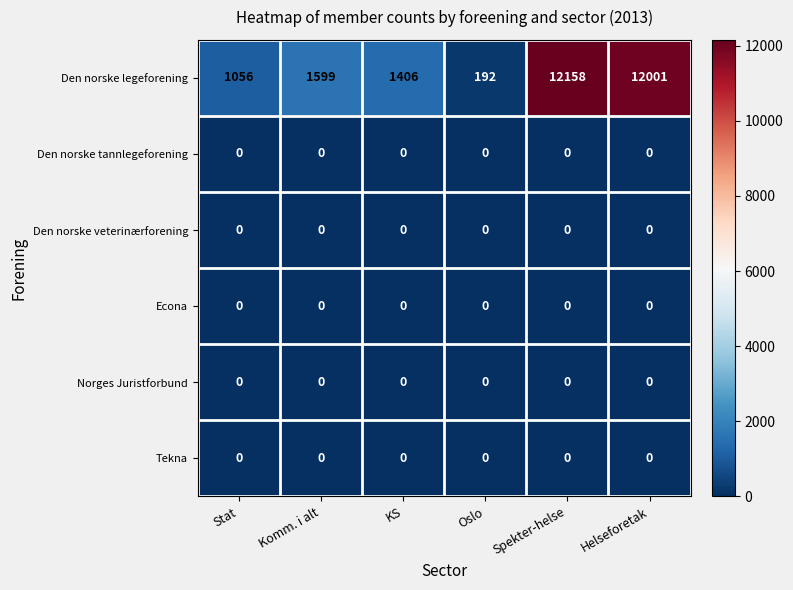

Which series changed the most between Stat and Helseforetak?

Den norske legeforening